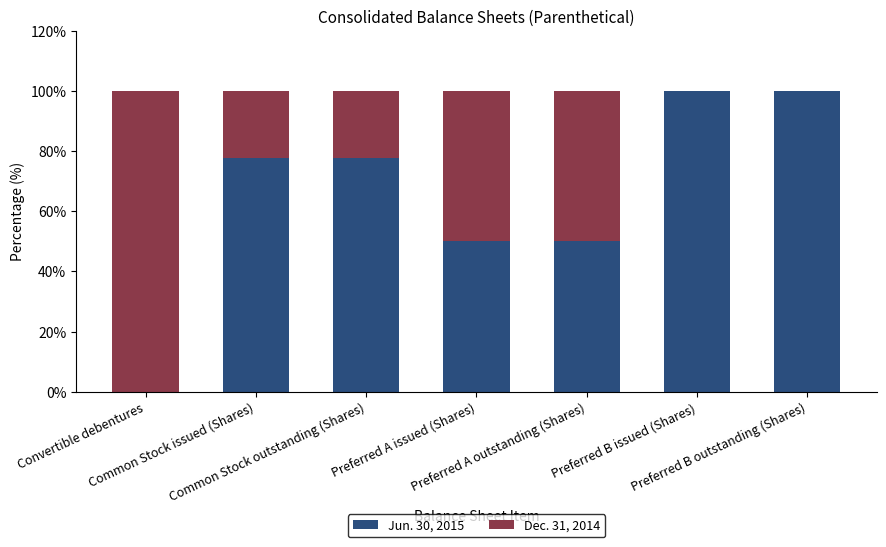

What is the highest value of the Jun. 30, 2015 series?

100.0